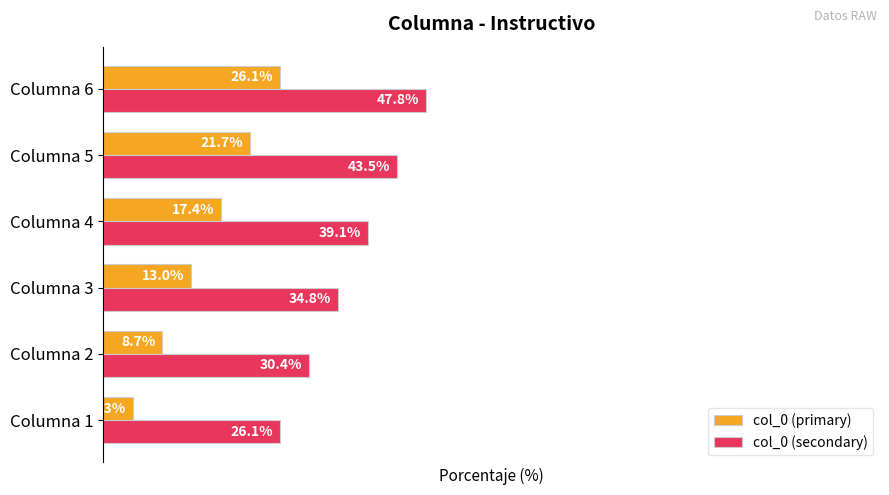

At which label does col_0 (primary) reach its peak?

Columna 6